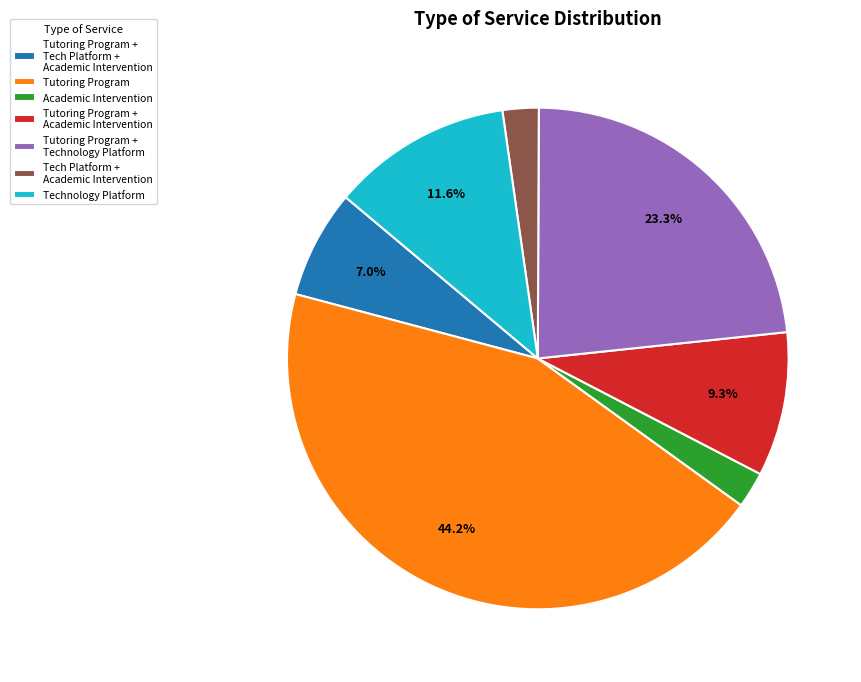

Is Academic Intervention the majority of the pie?

No